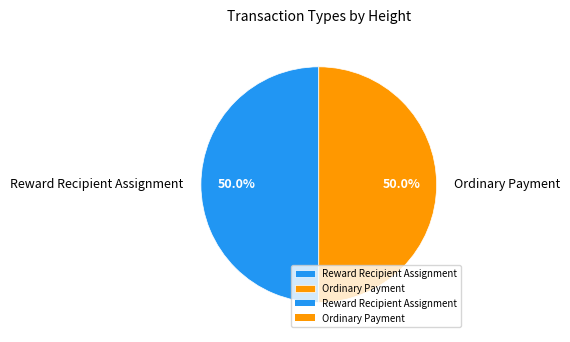

What is the ratio of the value at Reward Recipient Assignment to the value at Ordinary Payment?

1.0